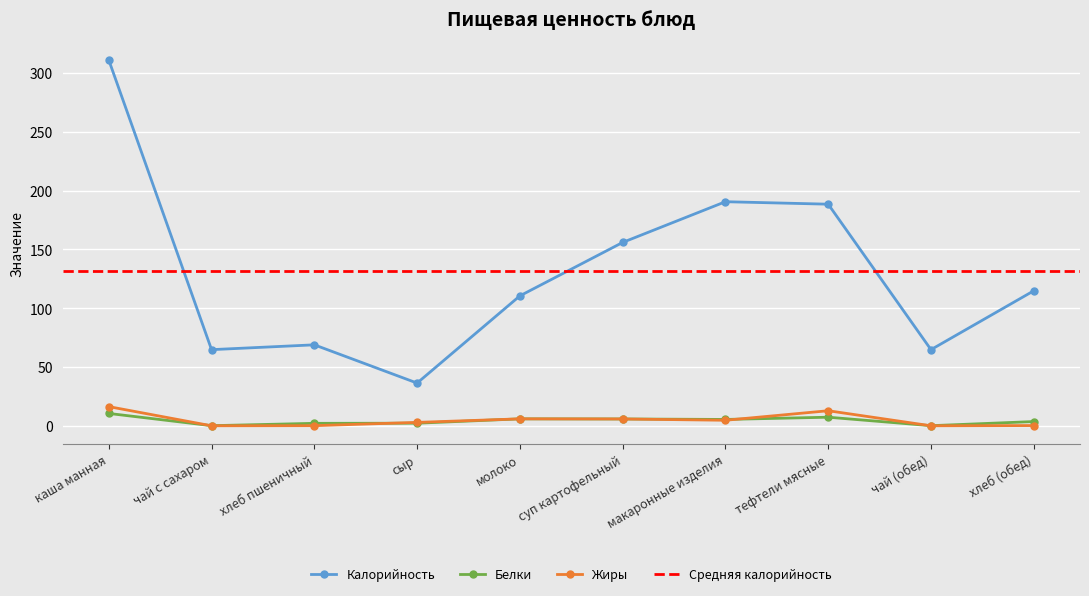

What is the difference between the Белки values at сыр and хлеб пшеничный?

0.1